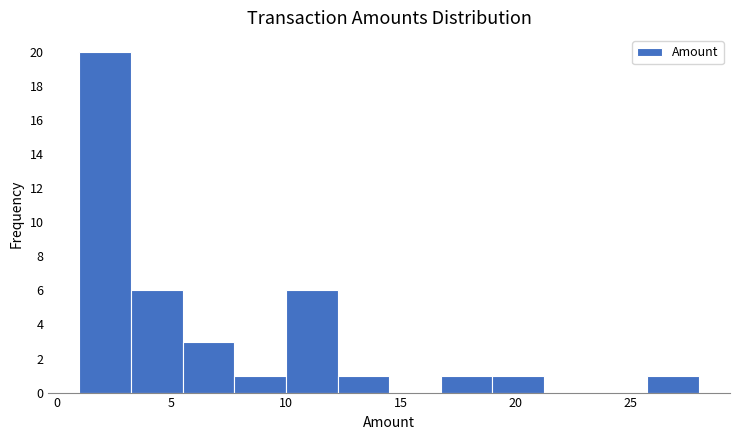

Reading left to right, list every bar in this chart as the range it spans on the x-axis followed by its height. Neither the bar edges nor the heights are printed on the chart, so give them approximately, as read against the axes.

1.00 to 3.25: 20
3.25 to 5.50: 6
5.50 to 7.75: 3
7.75 to 10.00: 1
10.00 to 12.25: 6
12.25 to 14.50: 1
14.50 to 16.75: 0
16.75 to 19.00: 1
19.00 to 21.25: 1
21.25 to 23.50: 0
23.50 to 25.75: 0
25.75 to 28.00: 1